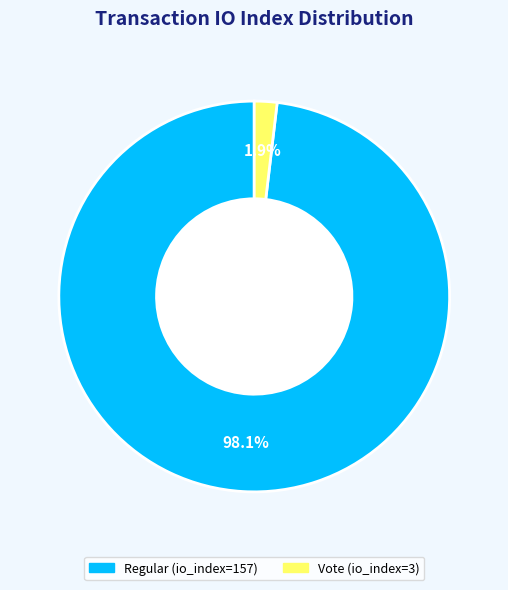

To the nearest percent, what is the difference between the Regular and Vote slice percentages?

96%